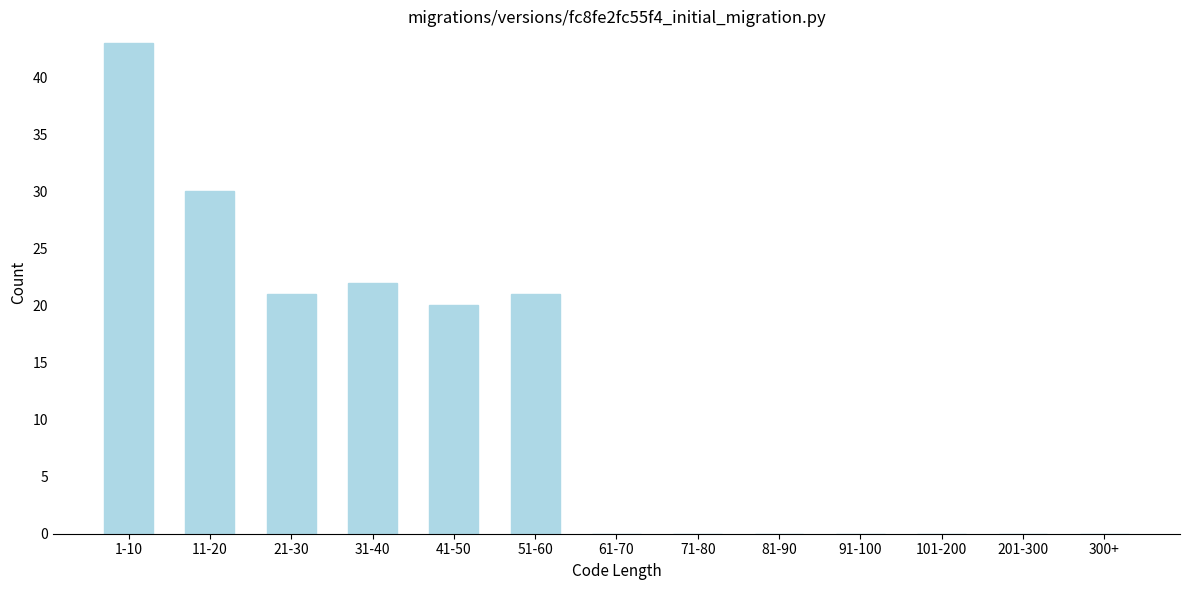

Reading right to left, extract all data points from this chart.

300+=0	201-300=0	101-200=0	91-100=0	81-90=0	71-80=0	61-70=0	51-60=21	41-50=20	31-40=22	21-30=21	11-20=30	1-10=43